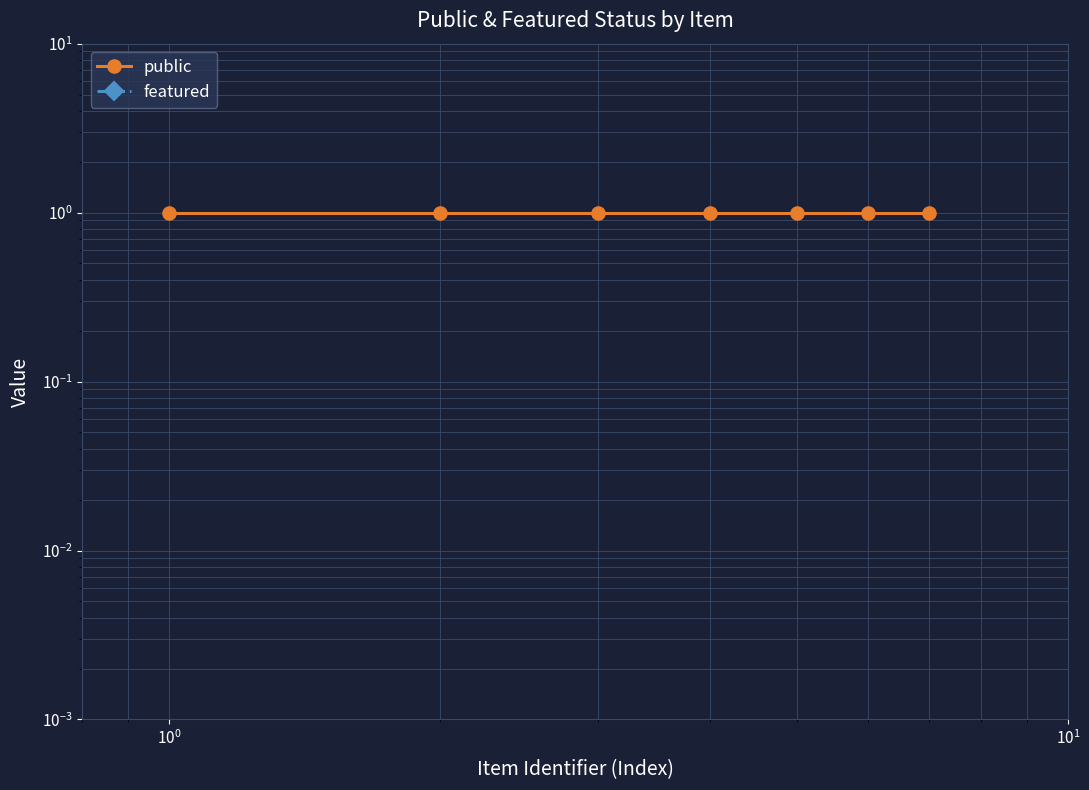

True or false: featured and public cross at least once.

False